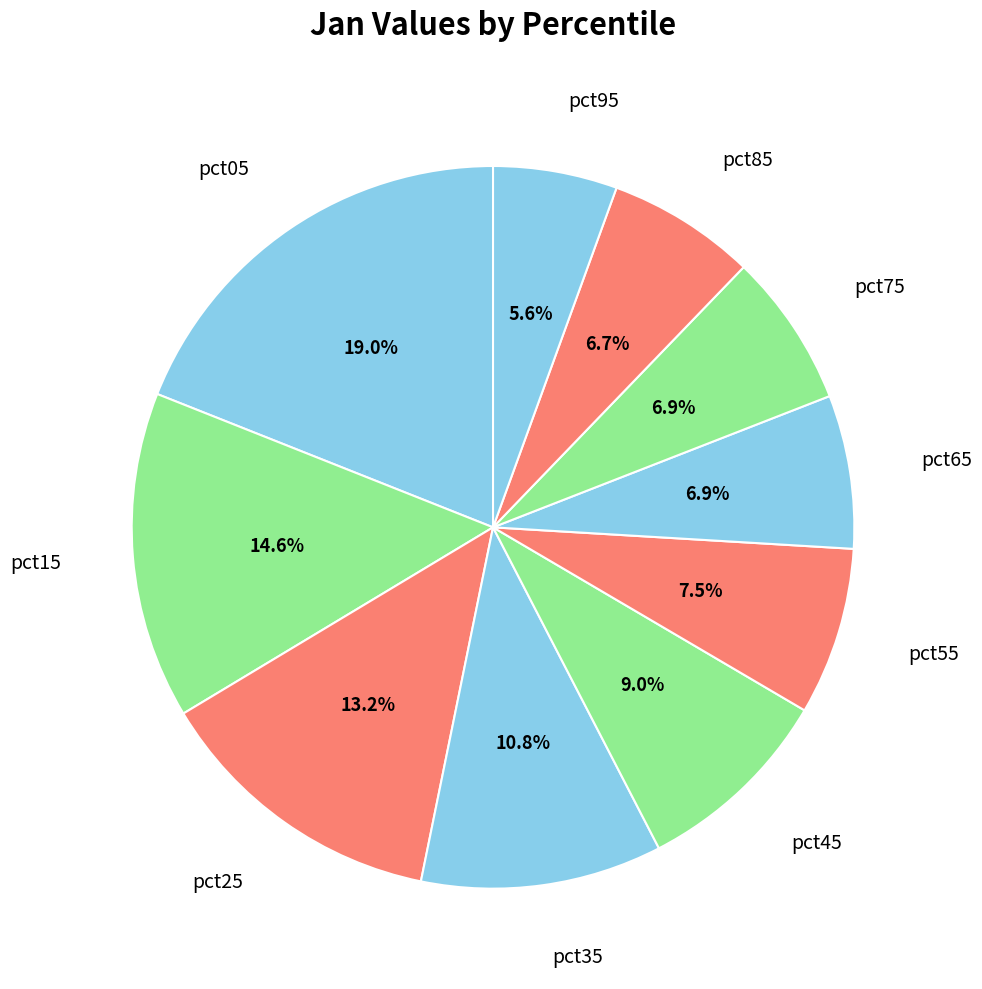

How many segments does this pie chart have?

10